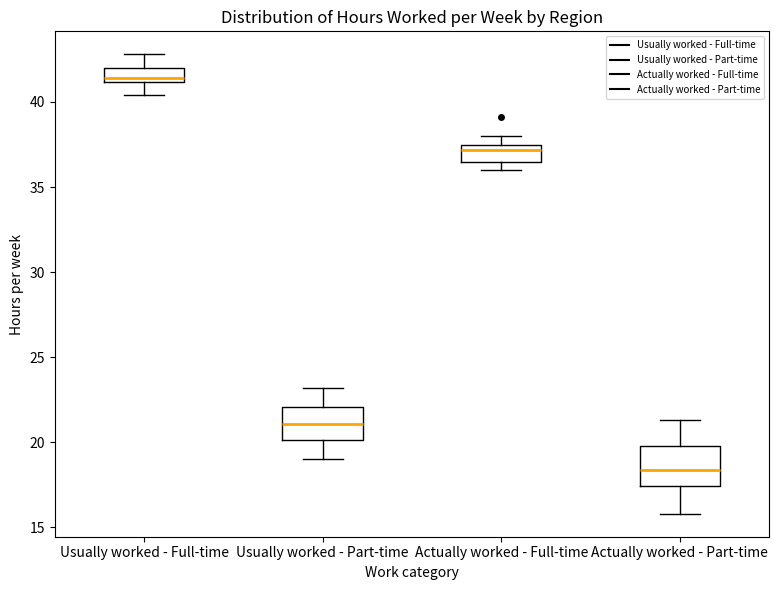

Reading left to right, transcribe this box plot: for each box, give where its median line is, the range the box spans, and where its two whiskers end, as read against the y-axis. The values are not printed on the chart, so give them approximately, as read against the axis.

Usually worked - Full-time: median 41.5, box 41.0 to 42.0, whiskers 40.5 to 43.0
Usually worked - Part-time: median 21.0, box 20.0 to 22.0, whiskers 19.0 to 23.0
Actually worked - Full-time: median 37.0, box 36.5 to 37.5, whiskers 36.0 to 38.0
Actually worked - Part-time: median 18.5, box 17.5 to 20.0, whiskers 16.0 to 21.5